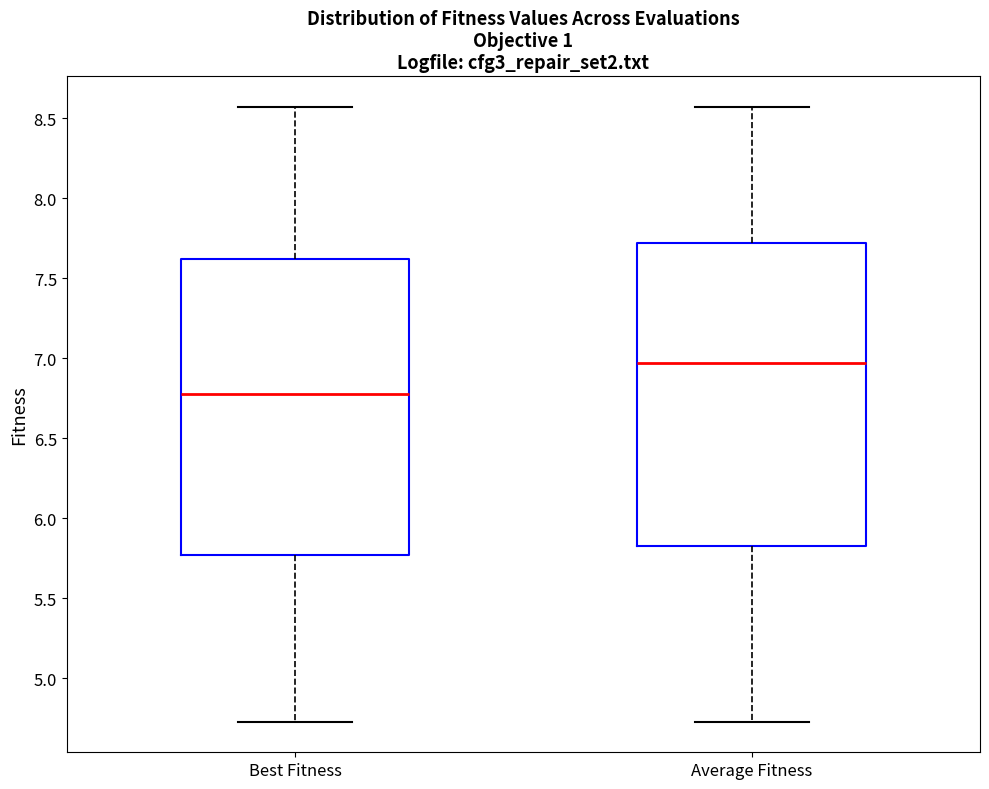

Reading left to right, read every box against the y-axis: the position of its median line, the range the box covers, and the ends of its whiskers. The values are not printed on the chart, so give them approximately, as read against the axis.

Best Fitness: median 6.80, box 5.75 to 7.60, whiskers 4.75 to 8.55
Average Fitness: median 6.95, box 5.85 to 7.70, whiskers 4.75 to 8.55